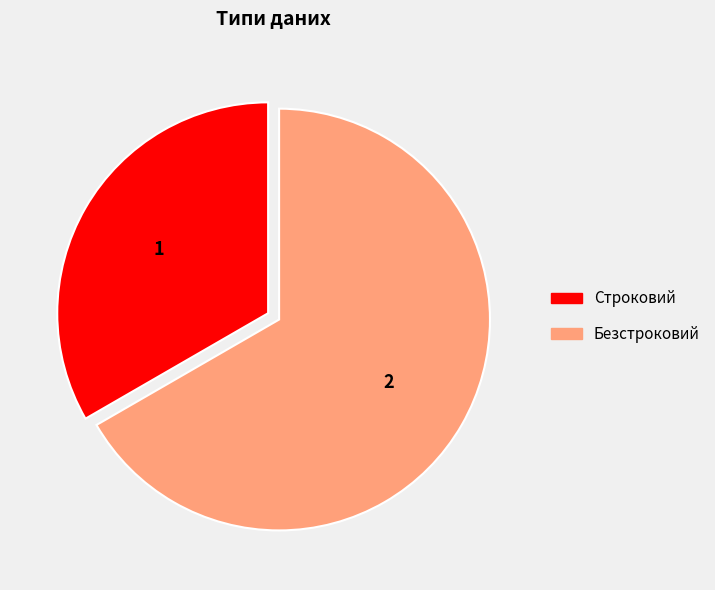

Is it true that Строковий is 27% of the pie?

False